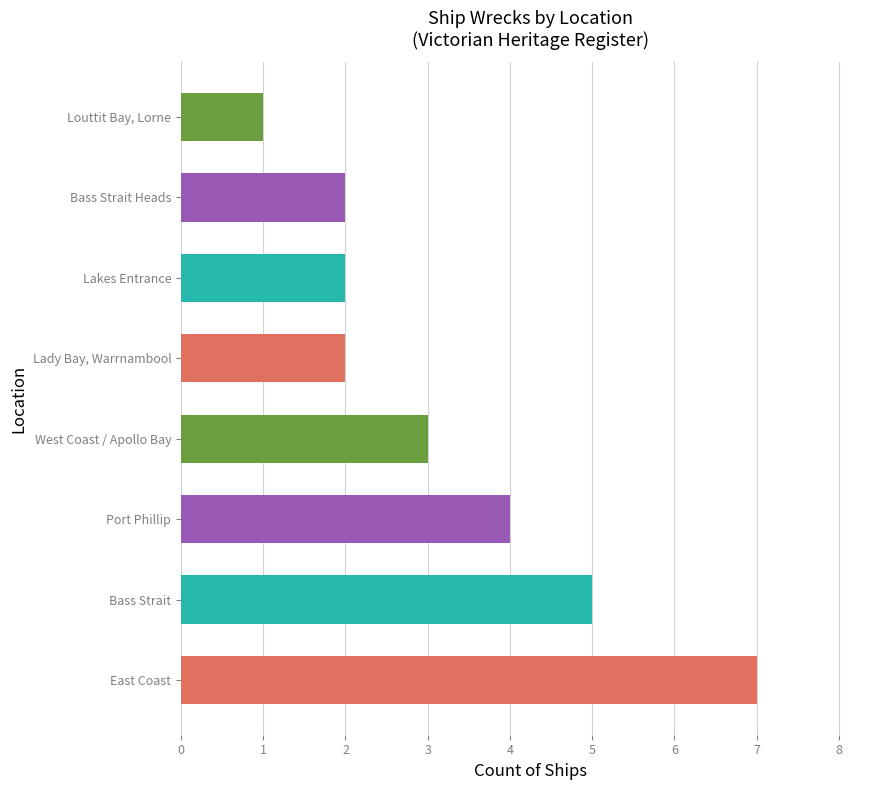

What is the ratio of the value at Port Phillip to the value at Bass Strait Heads?

2.0